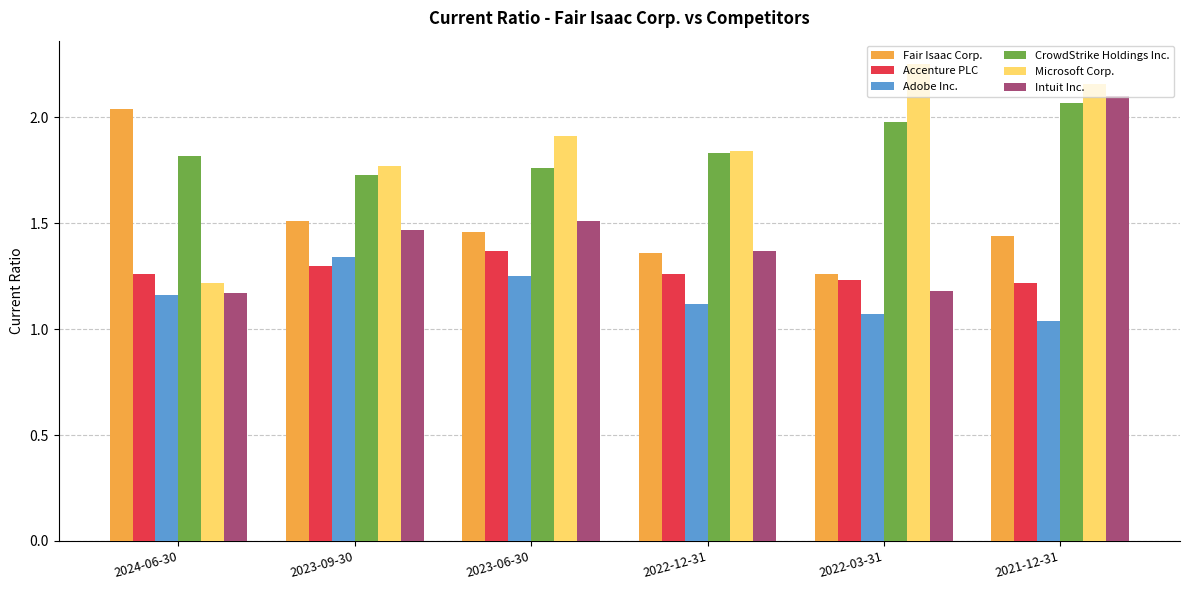

What are all the series names shown in the legend?

Fair Isaac Corp., Accenture PLC, Adobe Inc., CrowdStrike Holdings Inc., Microsoft Corp., Intuit Inc.